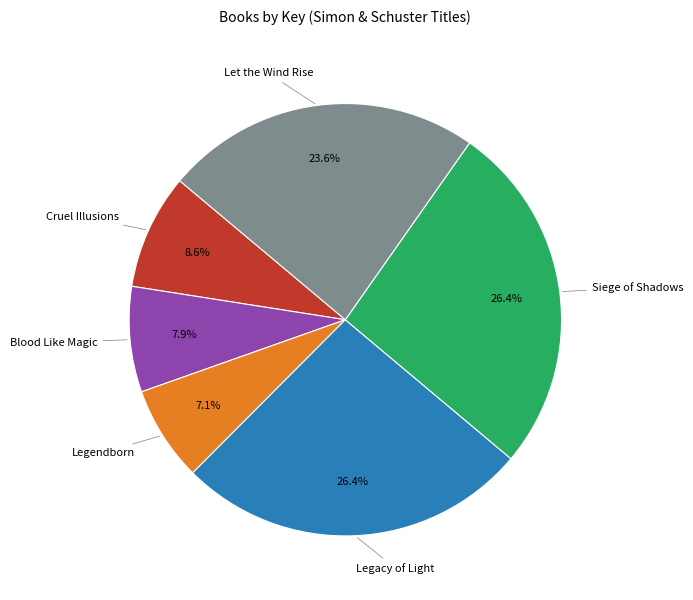

How many slices are in this pie chart?

6